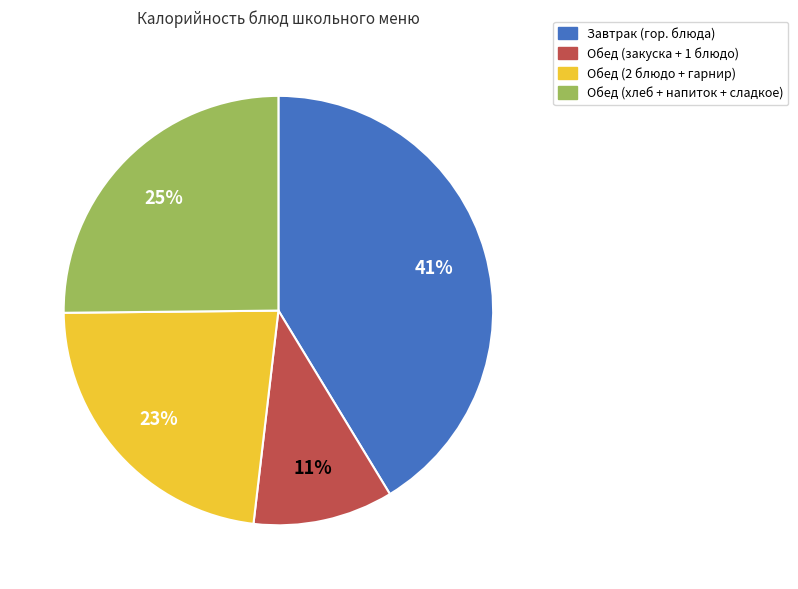

To the nearest percent, what is the average slice percentage?

25%